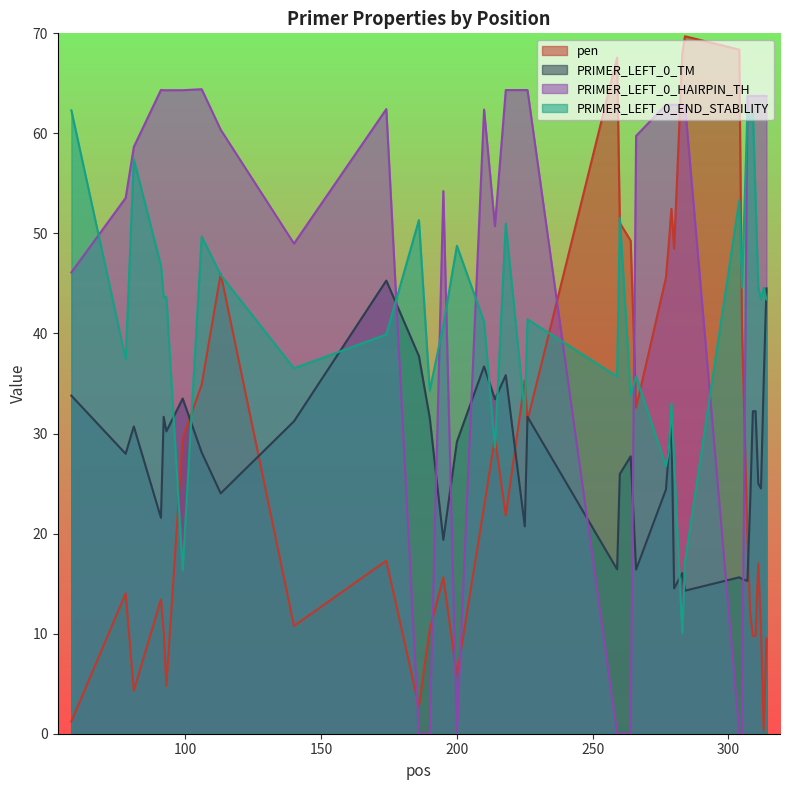

How many interior local valleys does the pen series have?

11